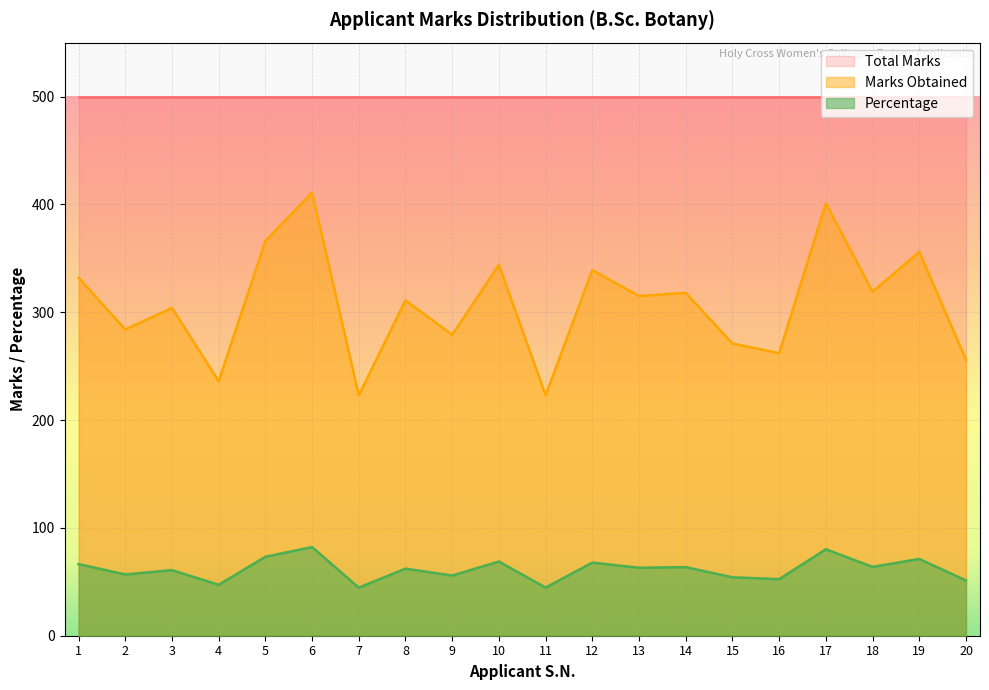

Which series has the widest spread of values?

Marks Obtained